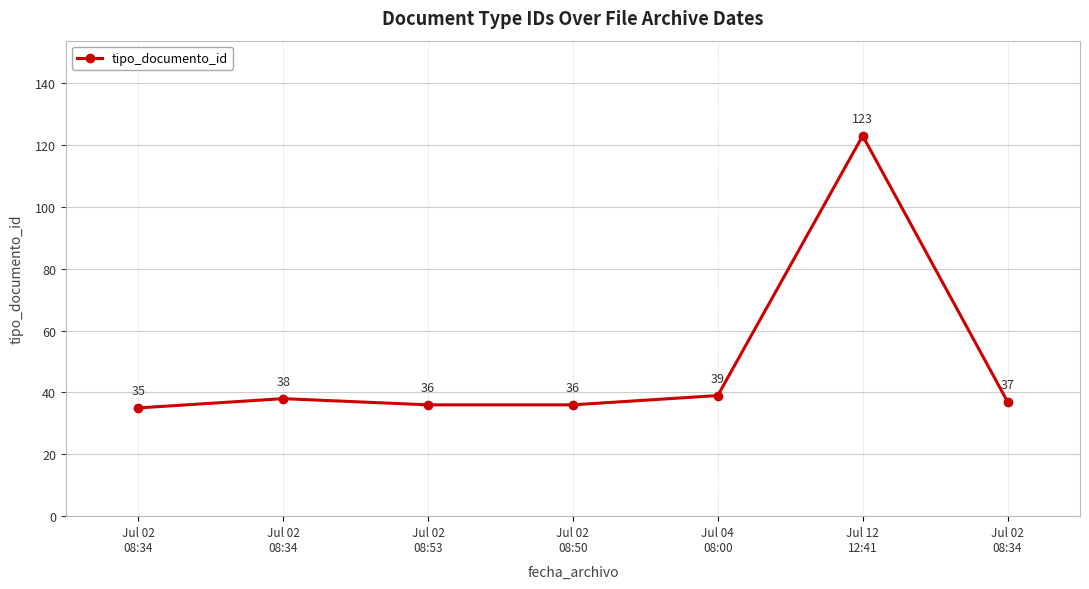

How many data points does each series have?

7